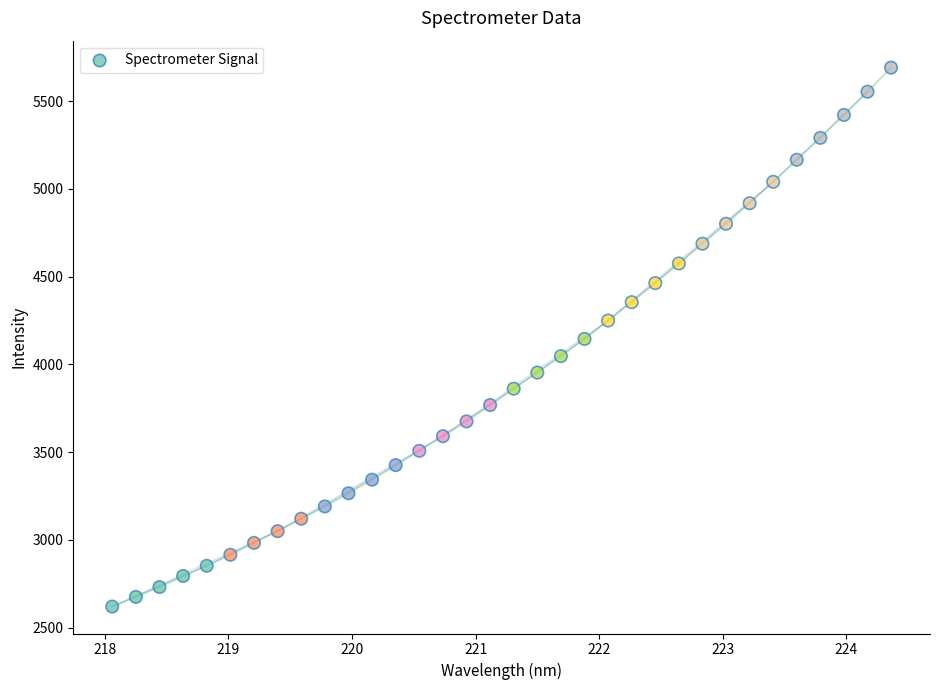

What is the range of X values (max minus min)?

6.3